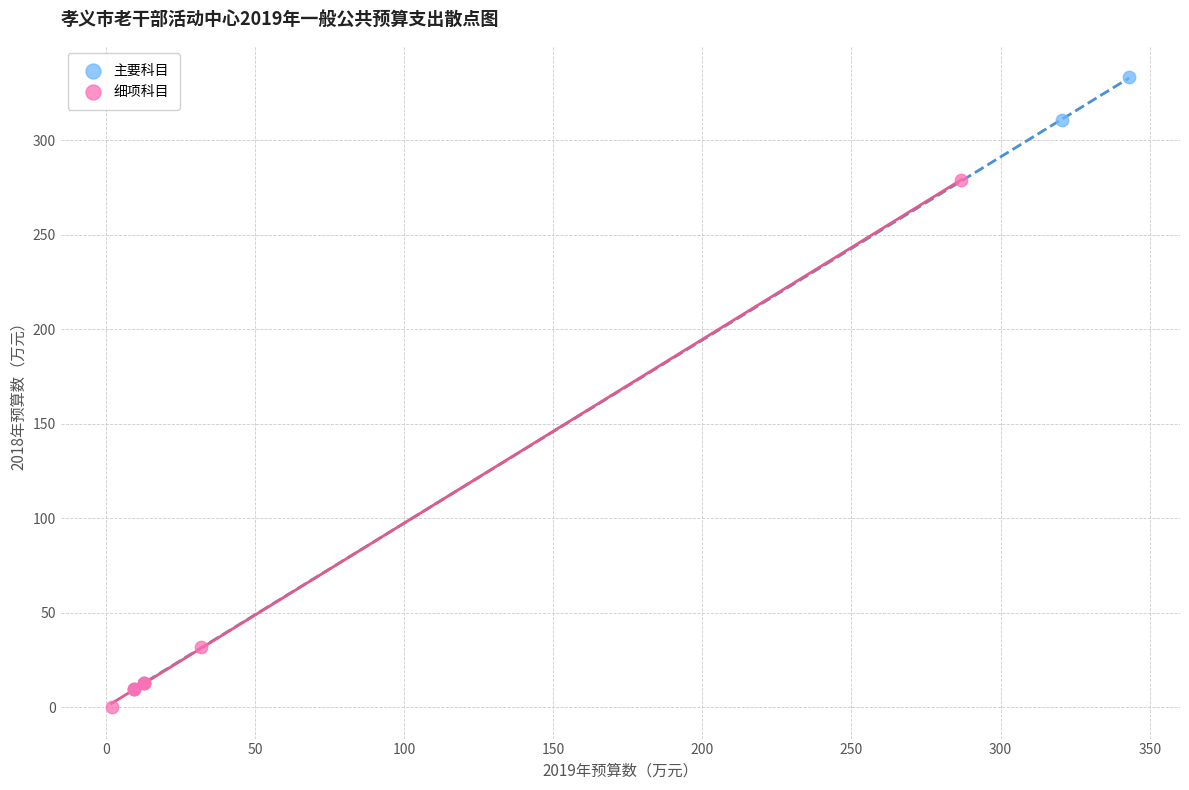

Which series has the widest spread of Y values?

主要科目